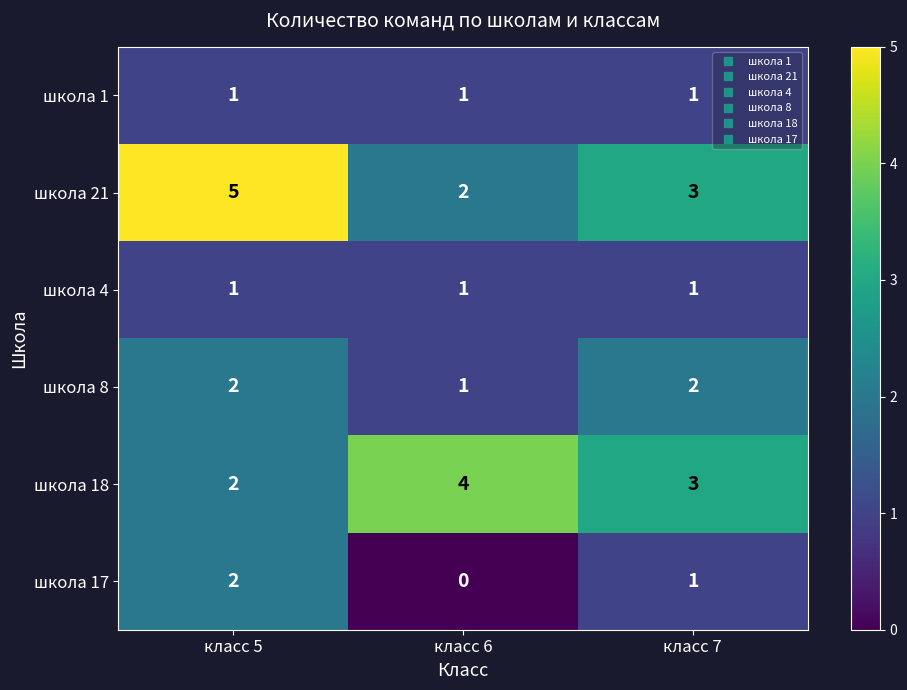

At which label is школа 21 closest to 3?

класс 7